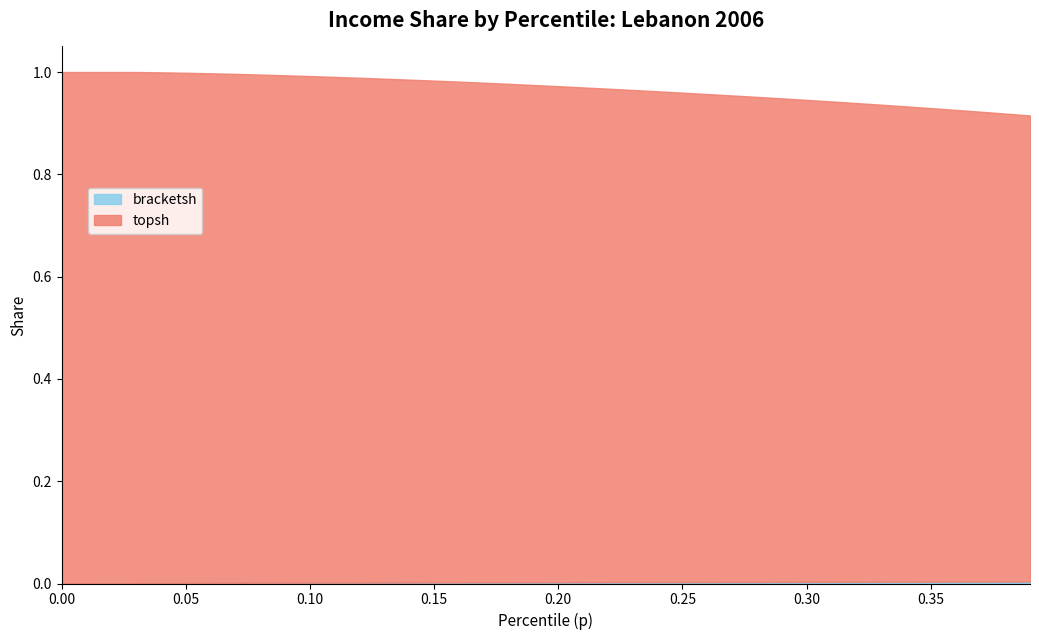

True or false: bracketsh has a value of -0.0 at 0.0.

False